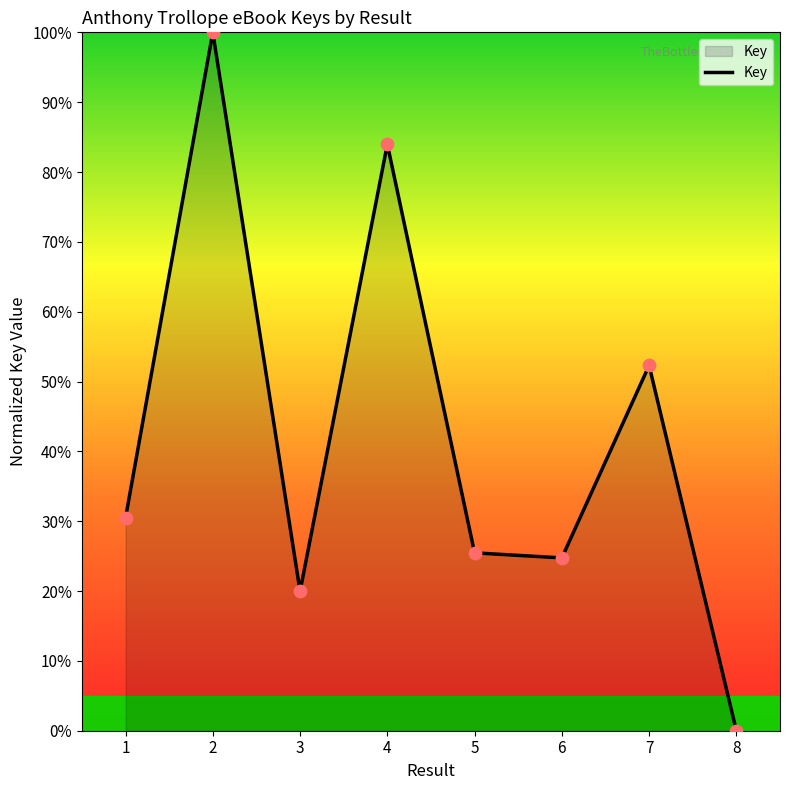

What is the change in value from 2 to 5?

-74.5